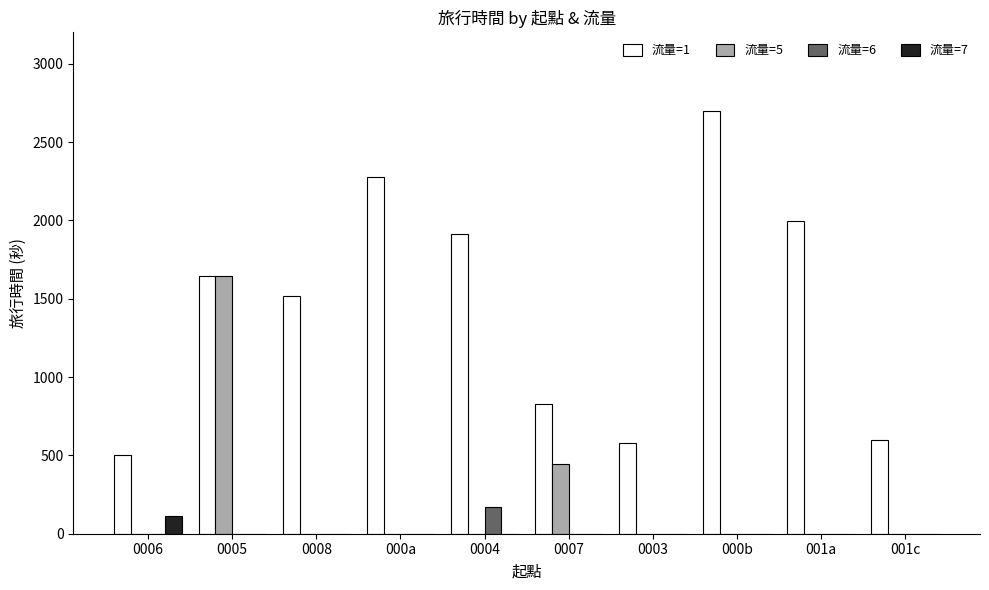

What is the difference between the 流量=5 values at 0008 and 0007?

443